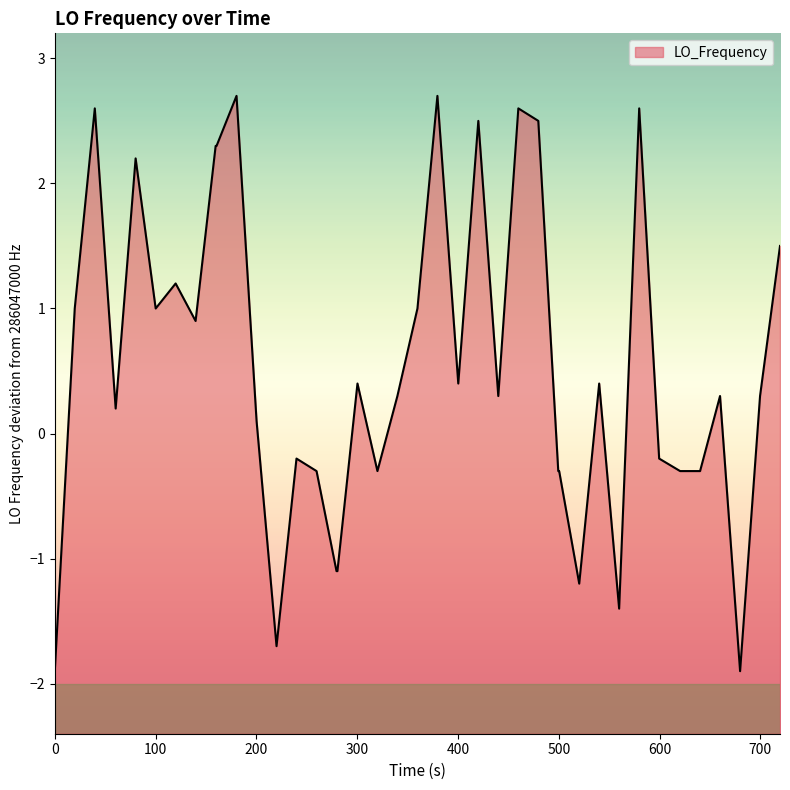

What is the minimum value shown in the chart?

-1.9